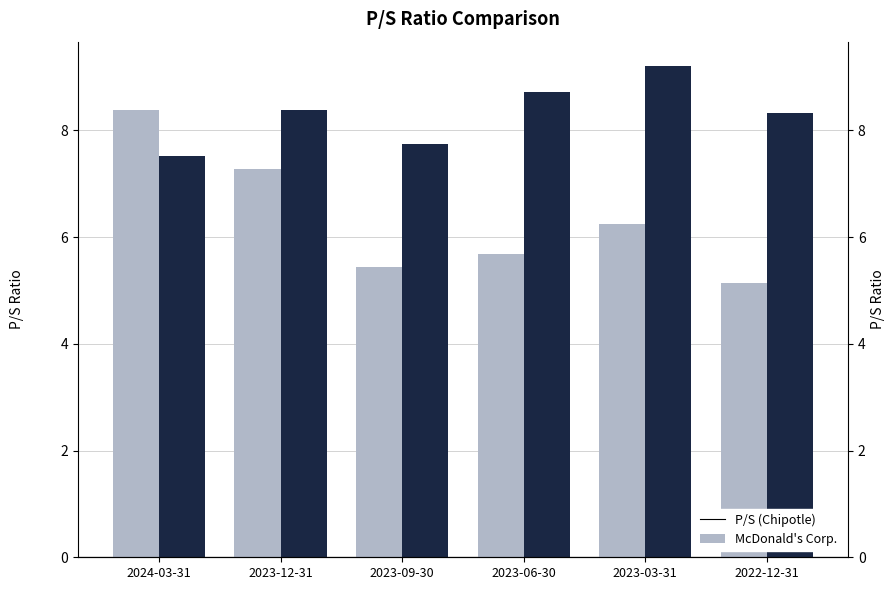

What are all the series names shown in the legend?

P/S (Chipotle), McDonald's Corp.